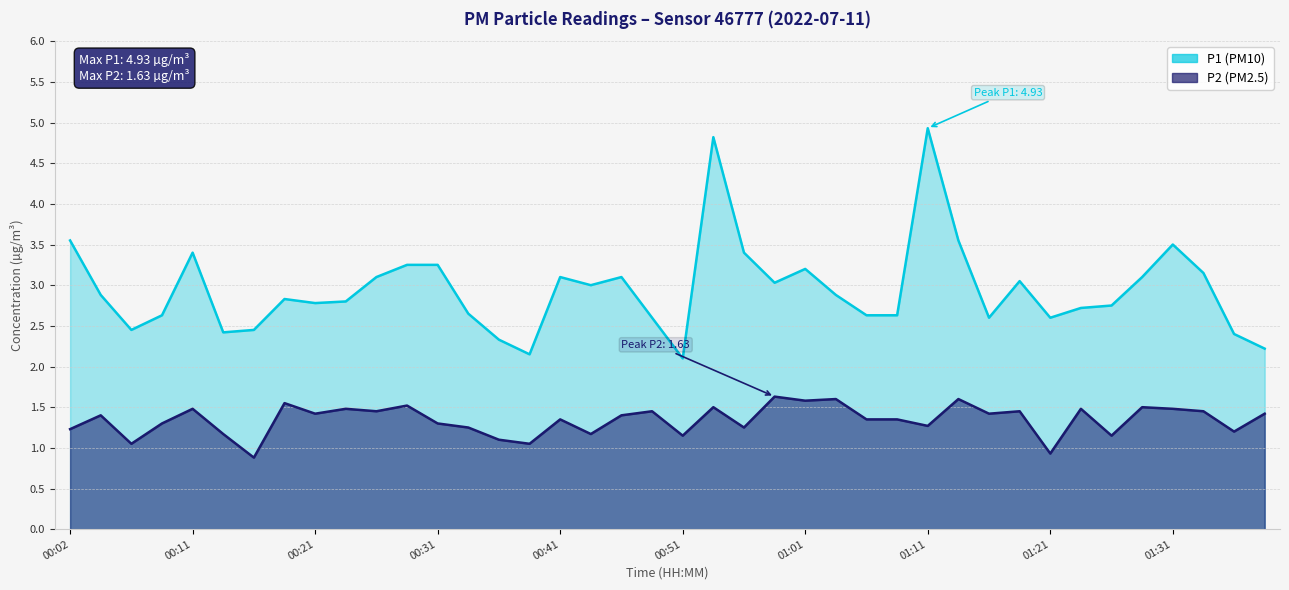

Reading right to left, what are all the values shown in this chart?

P1: 01:39=2.2	01:36=2.4	01:34=3.1	01:31=3.5	01:29=3.1	01:26=2.8	01:24=2.7	01:21=2.6	01:18=3.0	01:16=2.6	01:13=3.5	01:11=4.9	01:08=2.6	01:06=2.6	01:03=2.9	01:01=3.2	00:58=3.0	00:56=3.4	00:53=4.8	00:51=2.1	00:48=2.6	00:46=3.1	00:43=3.0	00:41=3.1	00:39=2.1	00:36=2.3	00:34=2.6	00:31=3.2	00:29=3.2	00:26=3.1	00:24=2.8	00:21=2.8	00:19=2.8	00:16=2.5	00:14=2.4	00:11=3.4	00:09=2.6	00:06=2.5	00:04=2.9	00:02=3.5
P2: 01:39=1.4	01:36=1.2	01:34=1.4	01:31=1.5	01:29=1.5	01:26=1.1	01:24=1.5	01:21=0.9	01:18=1.4	01:16=1.4	01:13=1.6	01:11=1.3	01:08=1.4	01:06=1.4	01:03=1.6	01:01=1.6	00:58=1.6	00:56=1.2	00:53=1.5	00:51=1.1	00:48=1.4	00:46=1.4	00:43=1.2	00:41=1.4	00:39=1.1	00:36=1.1	00:34=1.2	00:31=1.3	00:29=1.5	00:26=1.4	00:24=1.5	00:21=1.4	00:19=1.6	00:16=0.9	00:14=1.2	00:11=1.5	00:09=1.3	00:06=1.1	00:04=1.4	00:02=1.2